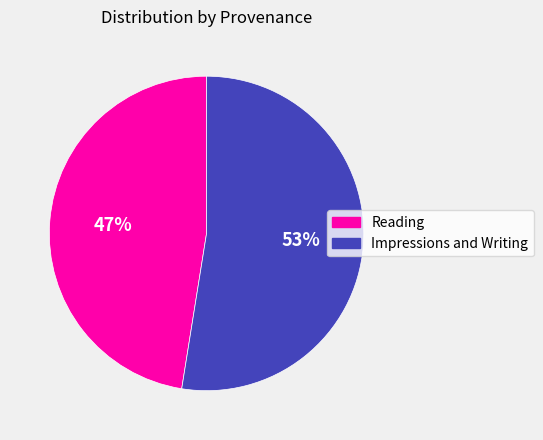

Between Impressions and Writing and Reading, which is larger?

Impressions and Writing